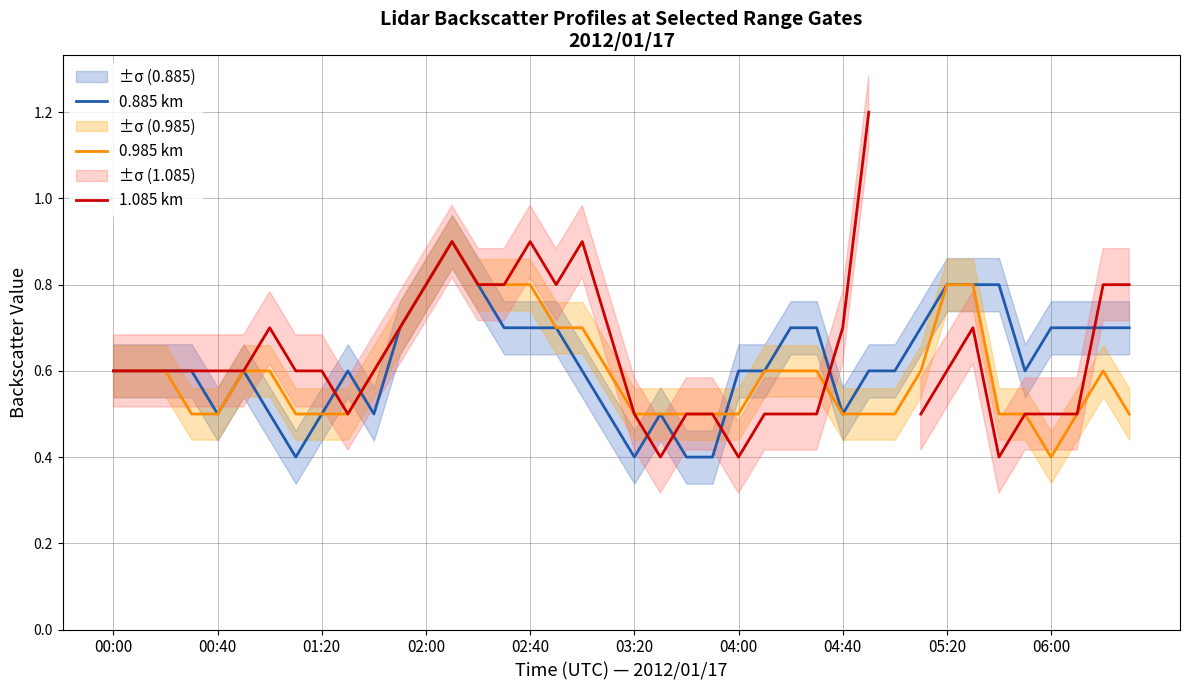

Which category has the lowest value in the 0.985 km series?

06:00